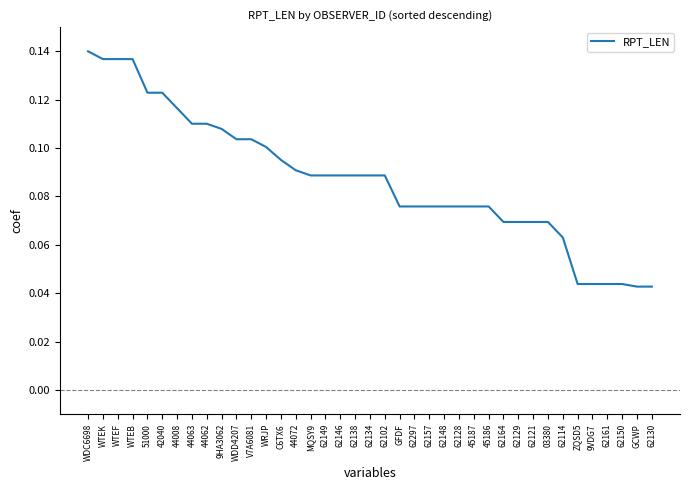

Between 62157 and 62102, which is larger?

62102